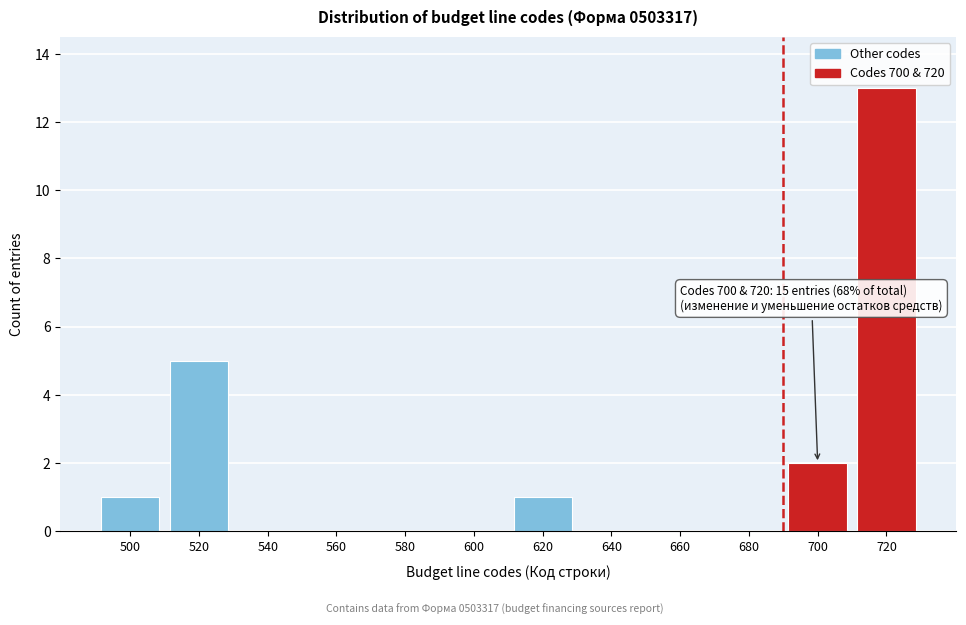

Reading left to right, list all the values displayed in this chart.

500=1	520=5	540=0	560=0	580=0	600=0	620=1	640=0	660=0	680=0	700=2	720=13